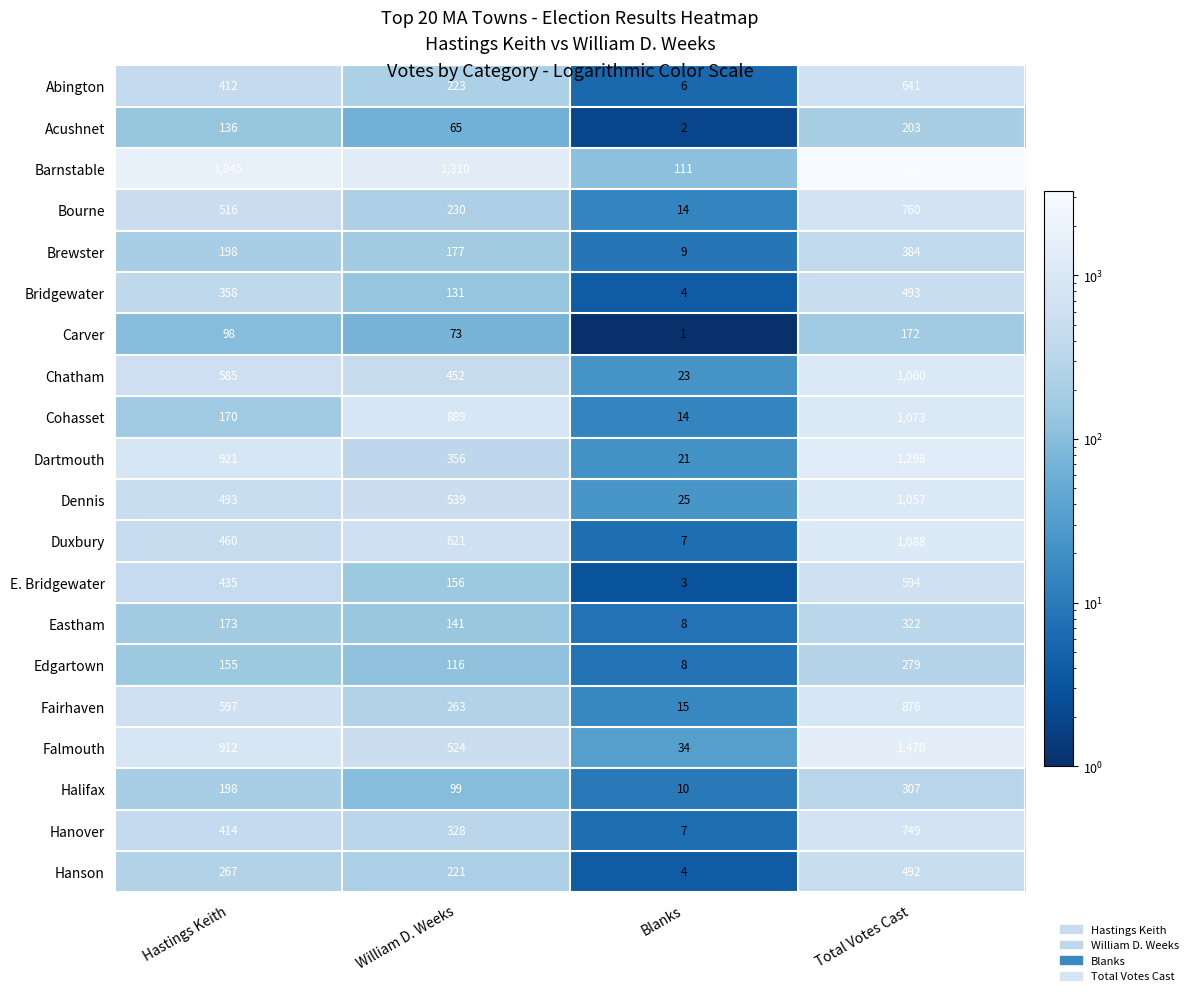

Count the number of categories in the chart.

4